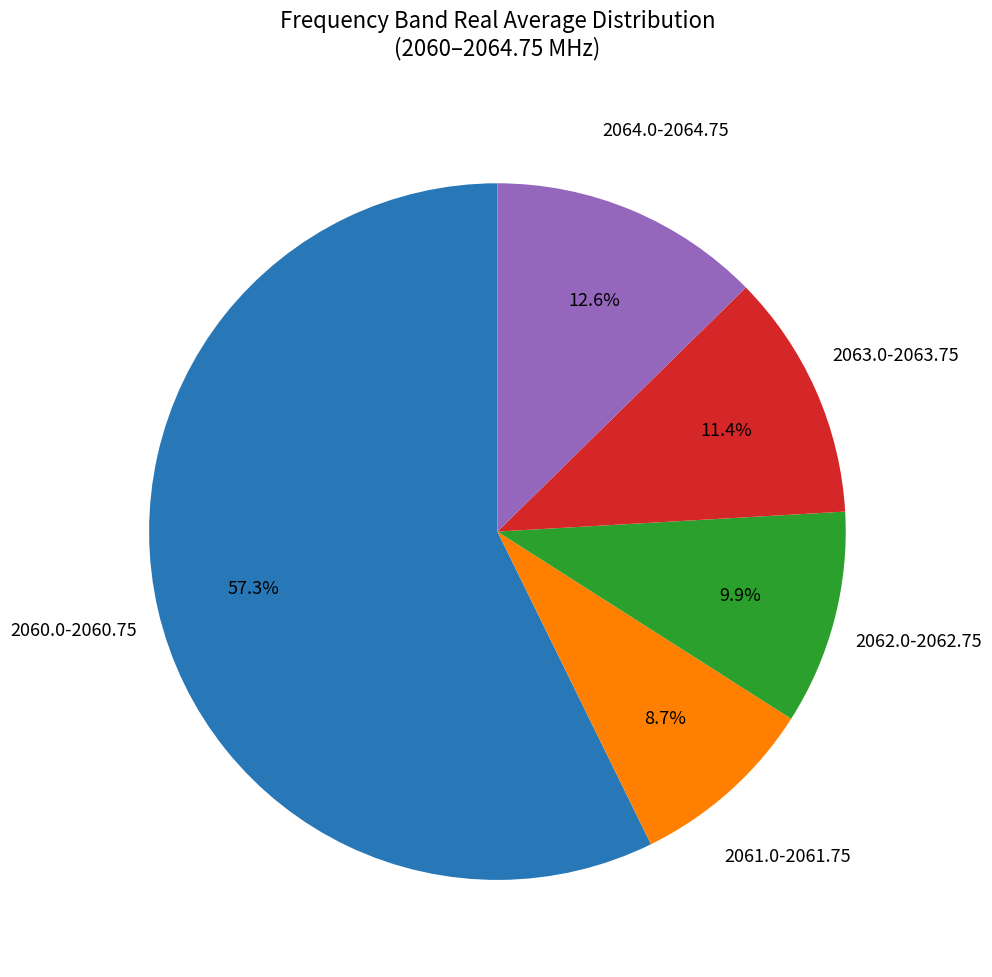

Is there a majority slice in this chart?

Yes